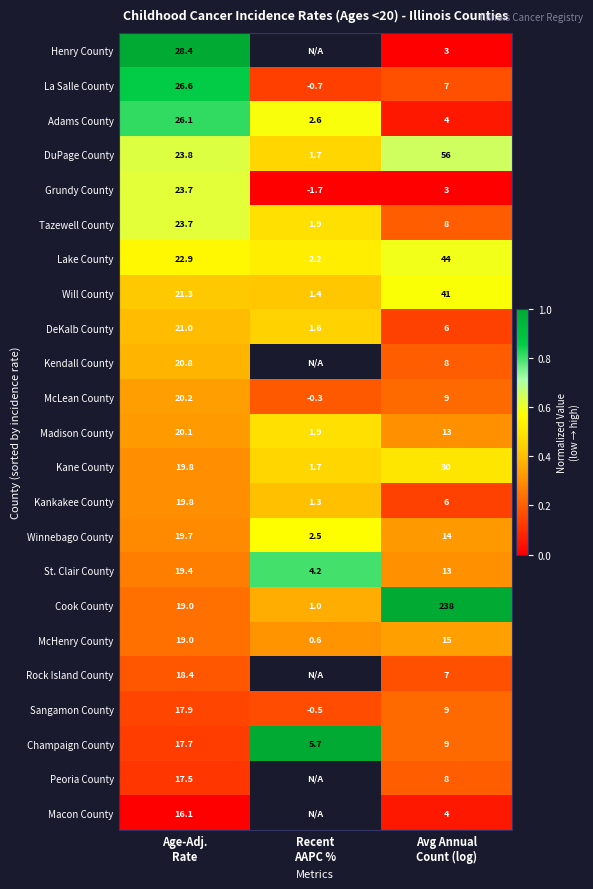

What is the difference between the highest and lowest values at Avg Annual
Count (log)?

235.0